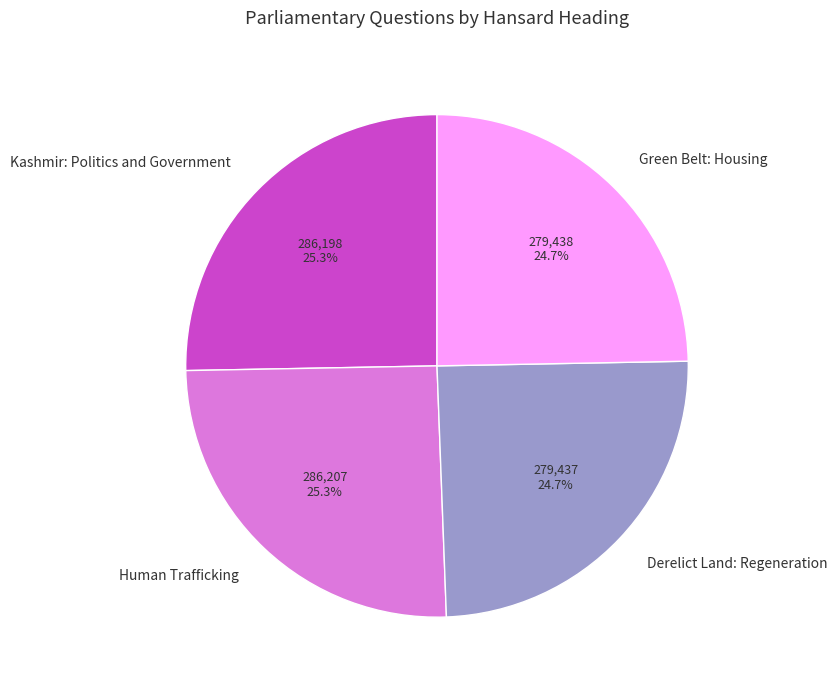

Does Human Trafficking represent more than half of the total?

No